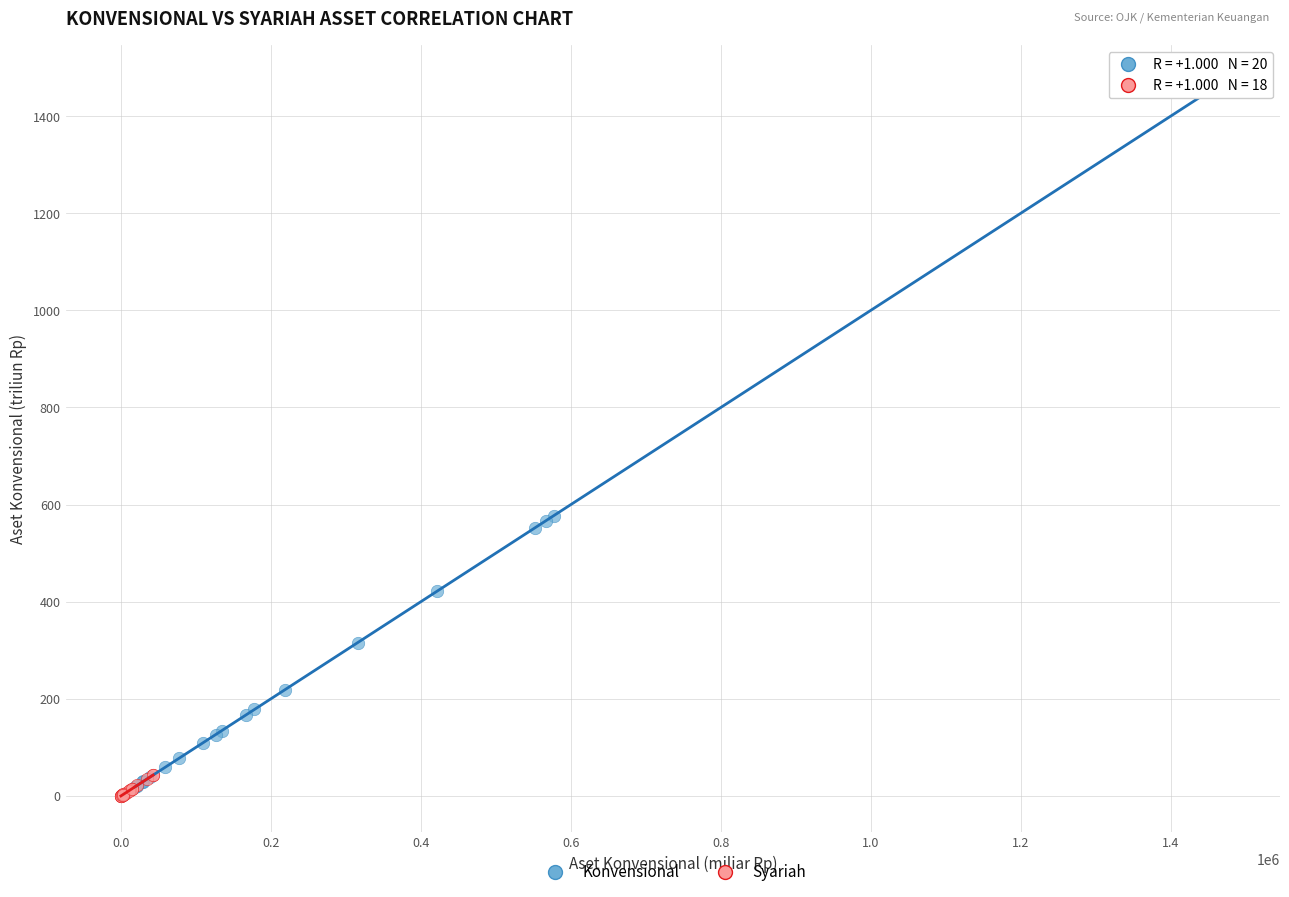

Which series reaches the maximum Y coordinate?

Konvensional